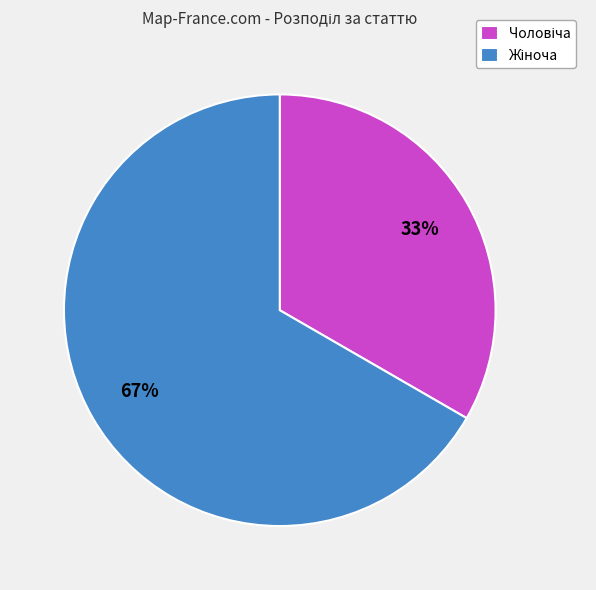

Does any single category account for the majority?

Yes